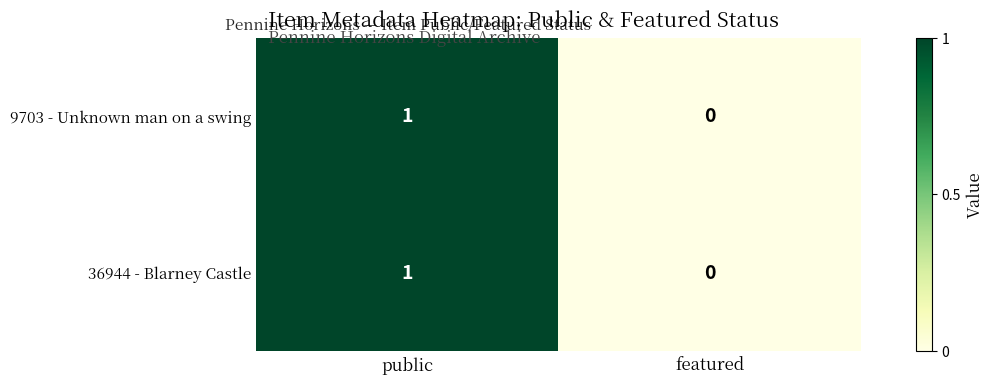

True or false: 36944 - Blarney Castle has a value of 1 at featured.

False